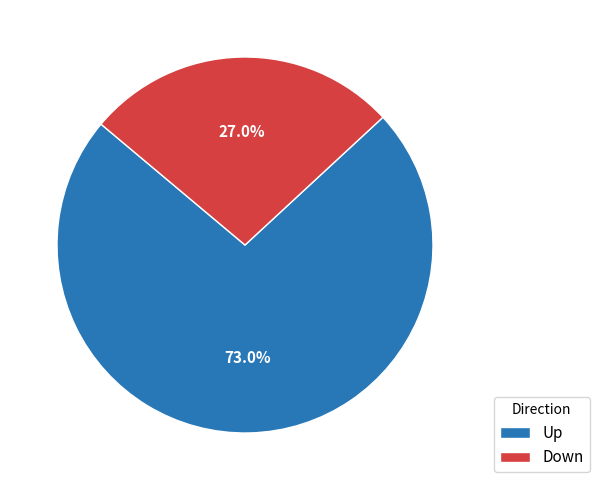

Rank the categories by value from highest to lowest.

Up, Down